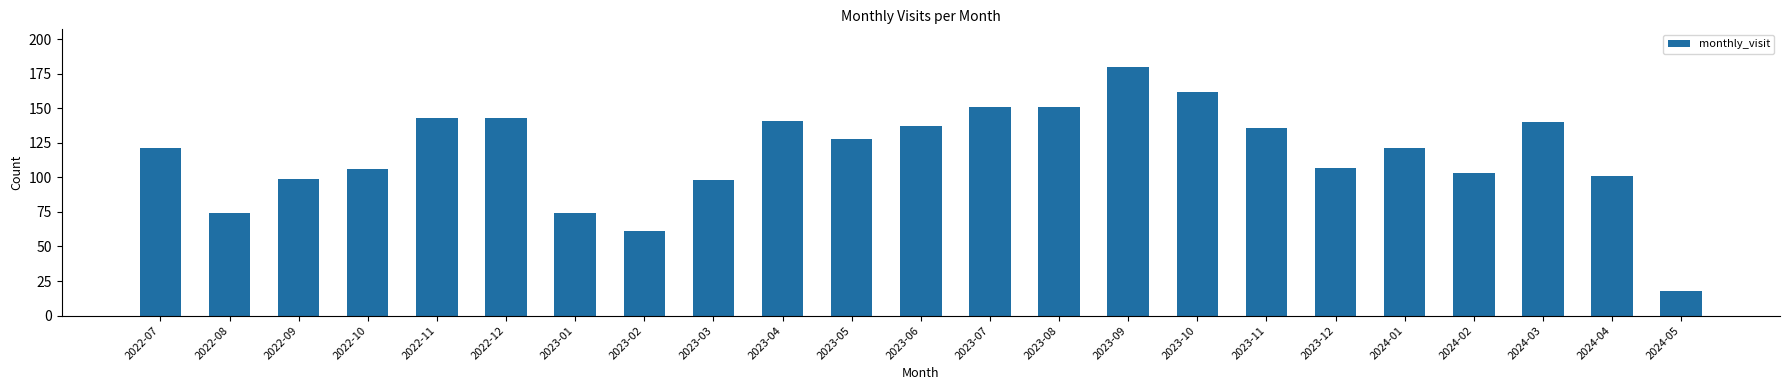

The value at 2023-10 is 255. True or false?

False